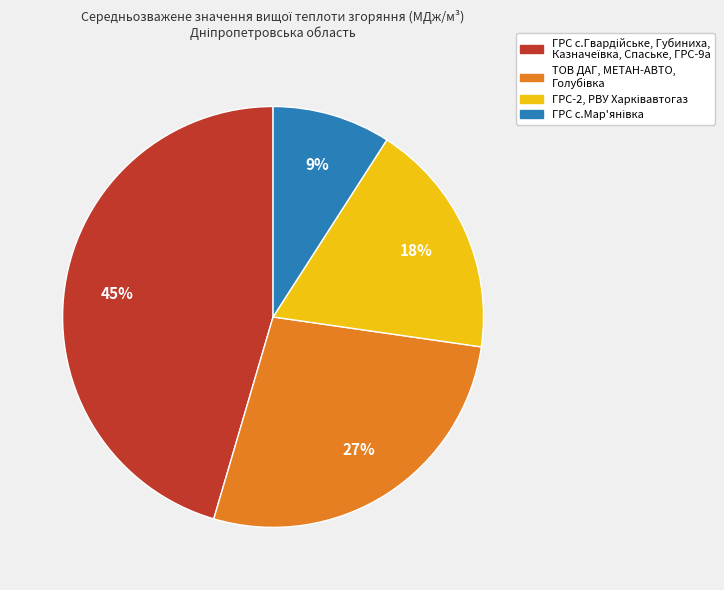

Is there any slice that represents more than half of the pie?

No